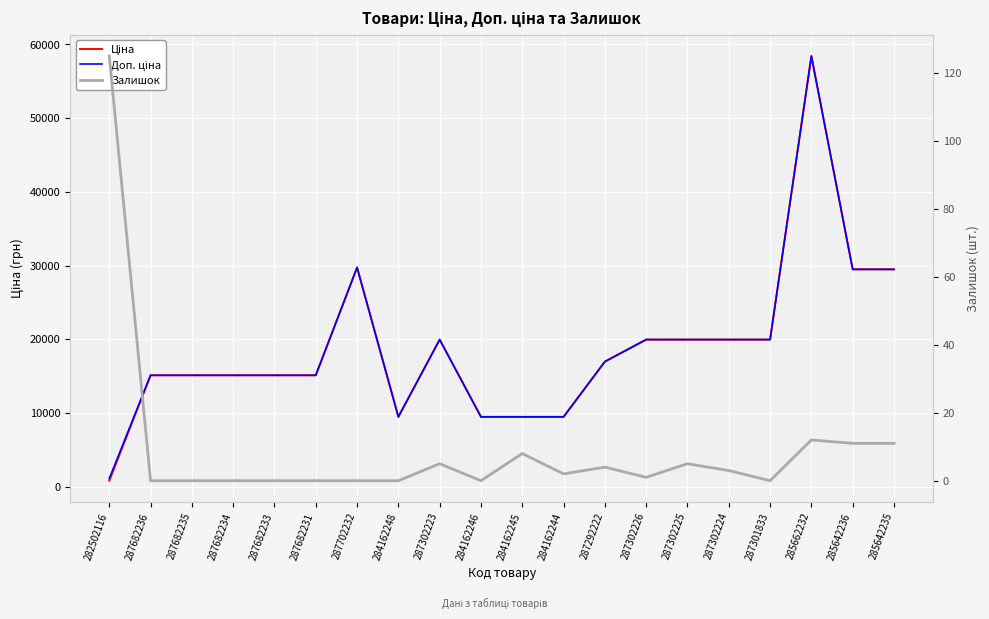

How many data points does each series have?

20